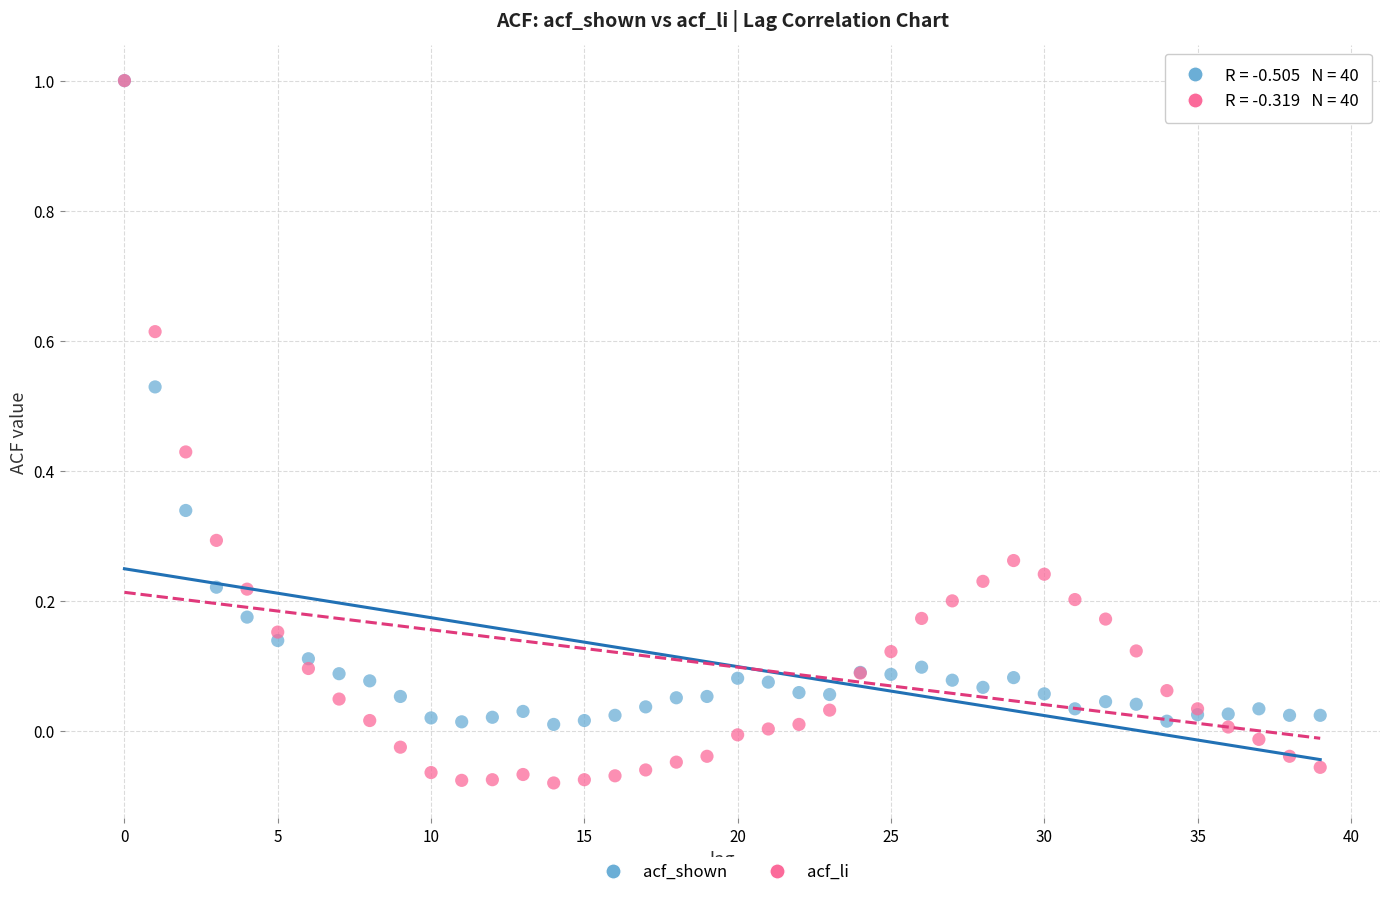

What are all the series names shown in the legend?

acf_shown, acf_li